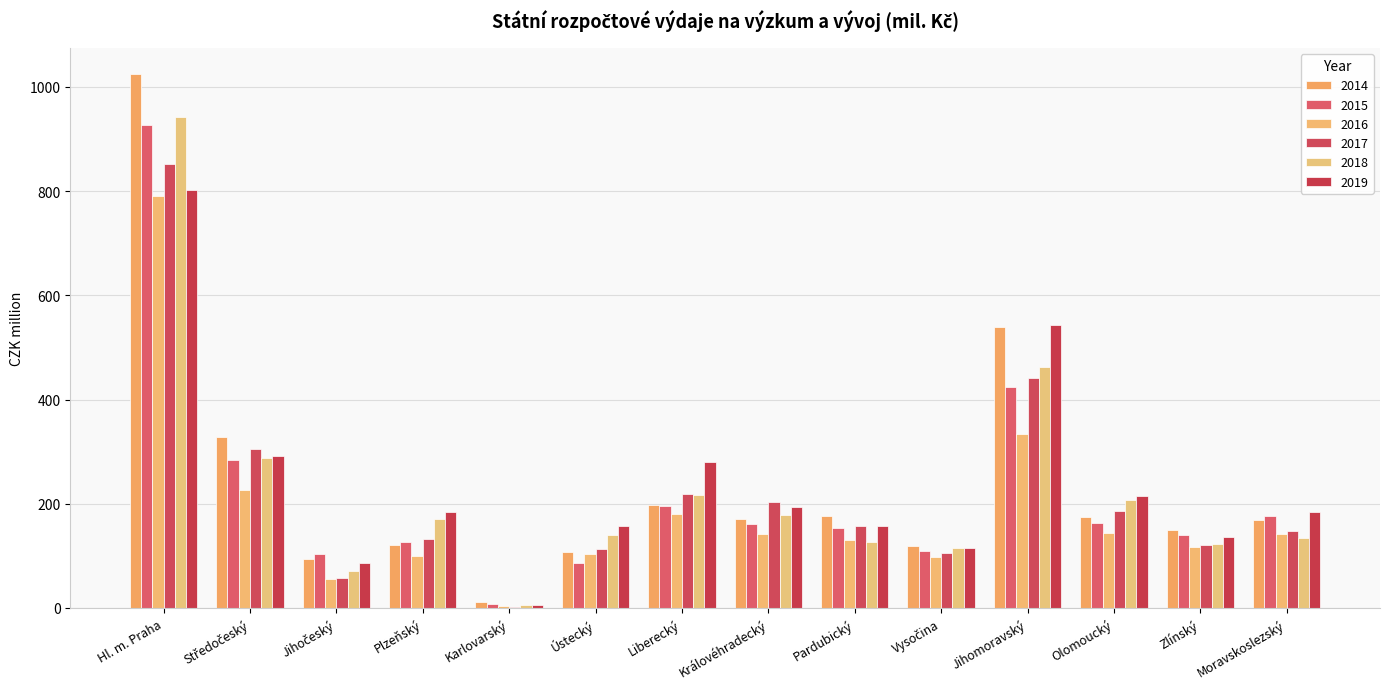

Which category has the lowest value across all series?

Karlovarský